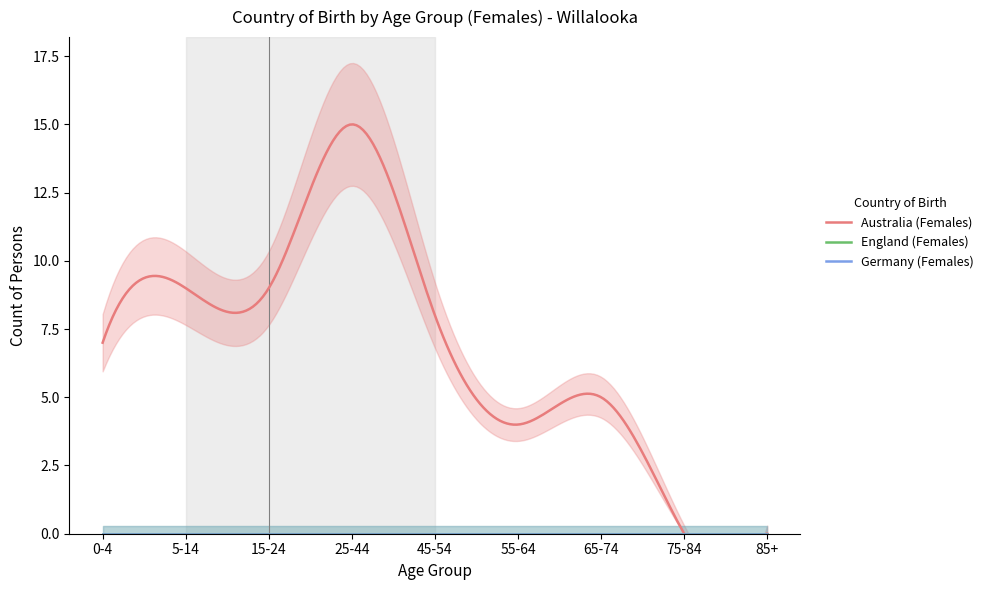

Where does the Australia (Females) series first go above 7?

5-14